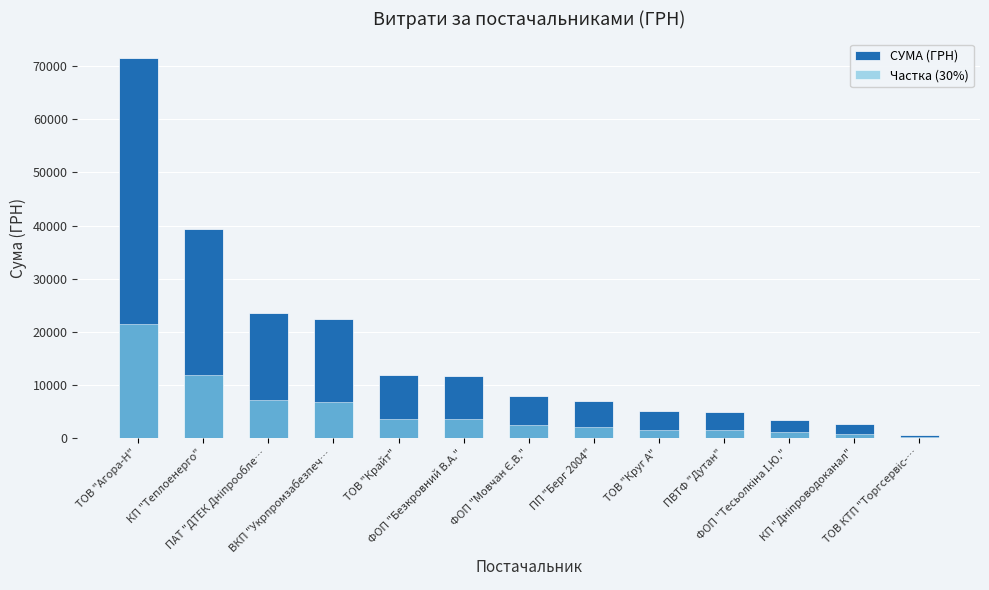

True or false: СУМА (ГРН) has a value of 31124.4 at ТОВ "Агора-Н".

False